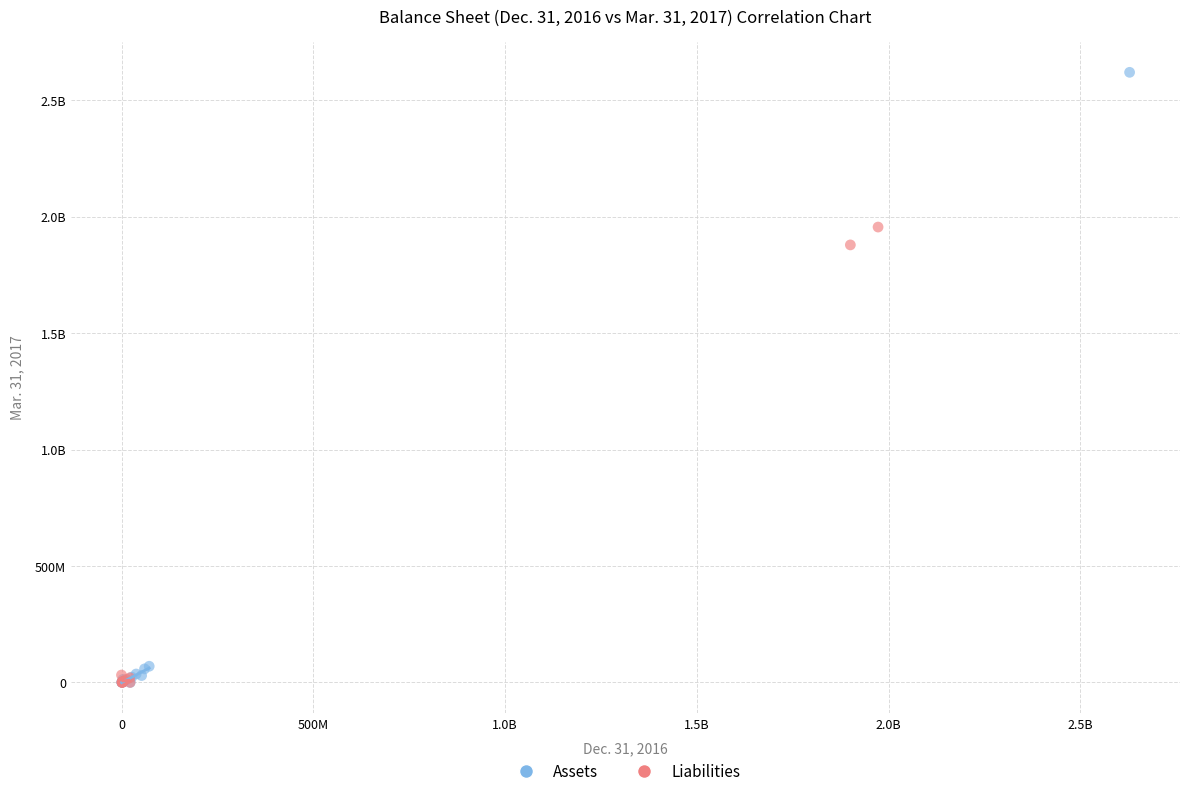

What are all the series names shown in the legend?

Assets, Liabilities